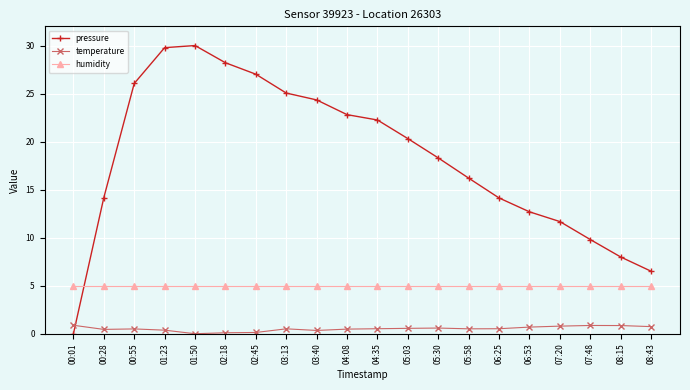

The pressure series shows 22.4 at 00:28. True or false?

False